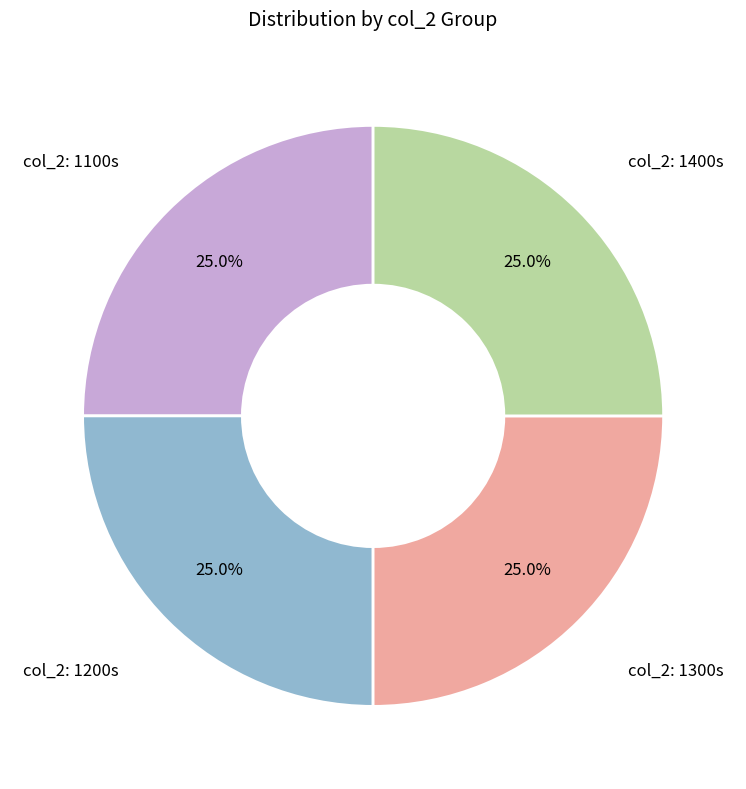

To the nearest percent, what is the difference between the largest and smallest slice percentages?

0%